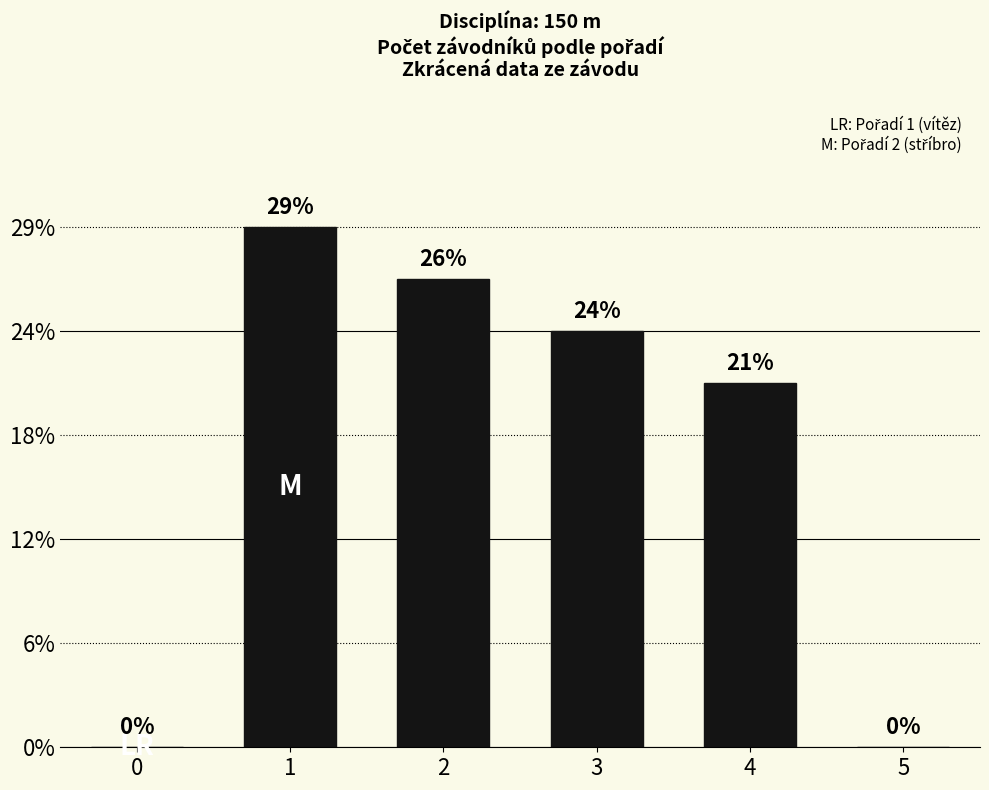

List the labels in order of value, largest first.

1, 2, 3, 4, 0, 5